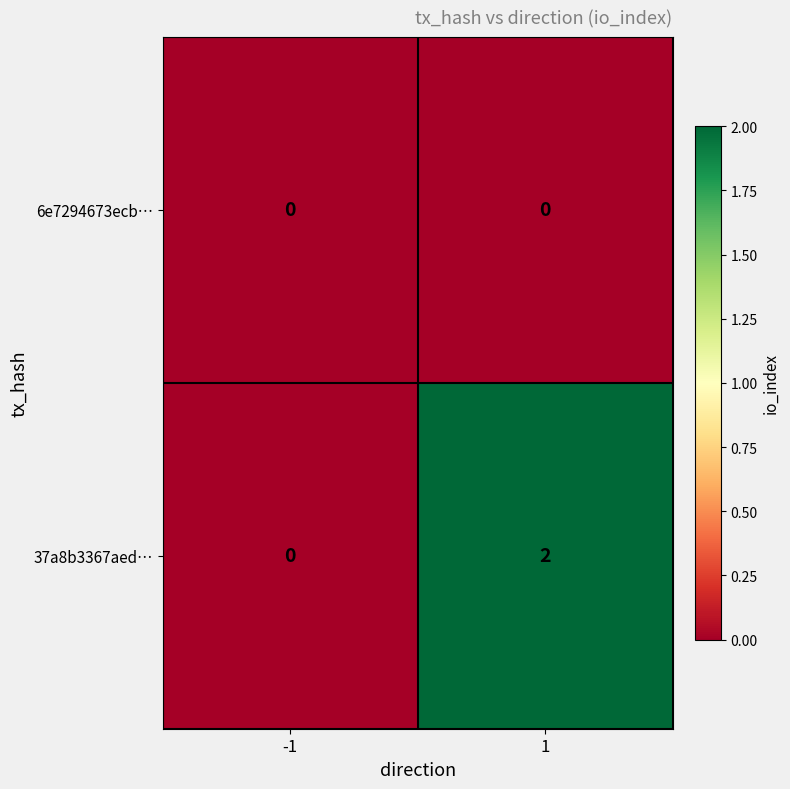

Reading left to right, list all the values displayed in this chart.

6e7294673ecb…: 0	0
37a8b3367aed…: 0	2